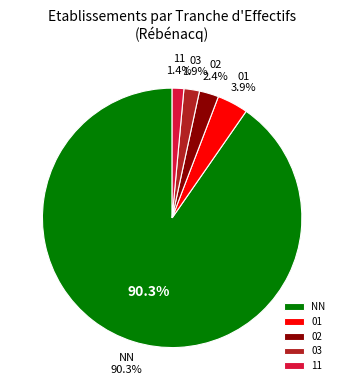

What is the total percentage of 11 and NN?

91.8%